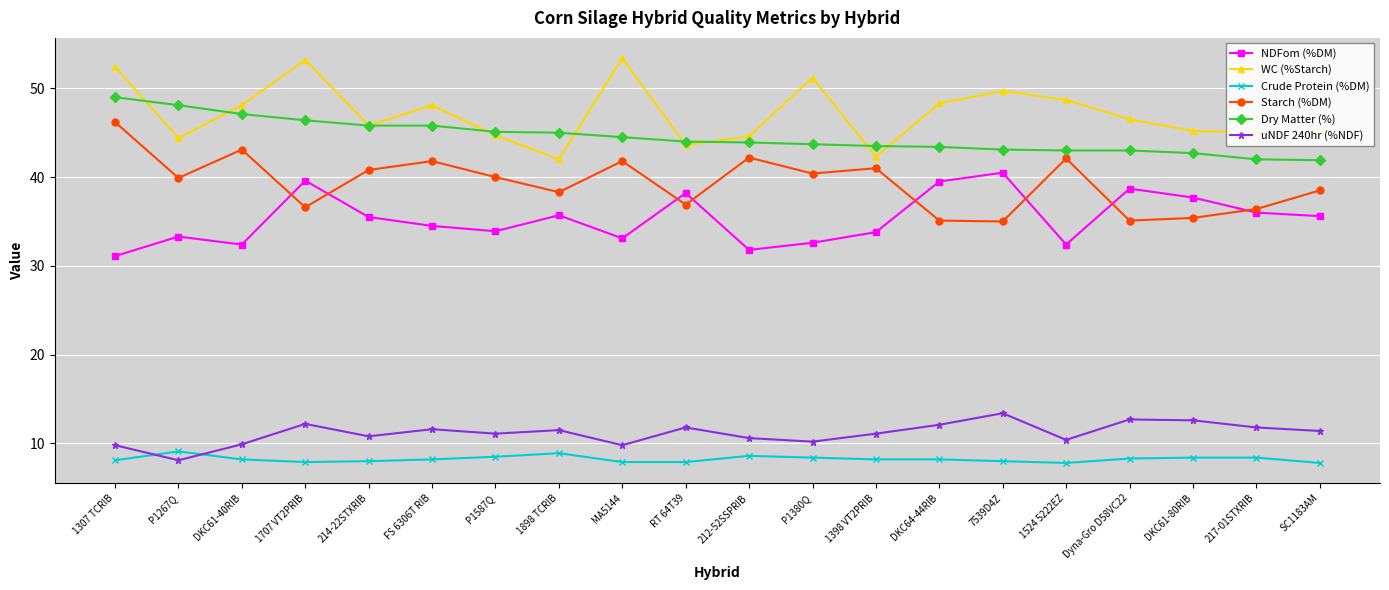

At which label does uNDF 240hr (%NDF) first exceed 11?

1707 VT2PRIB